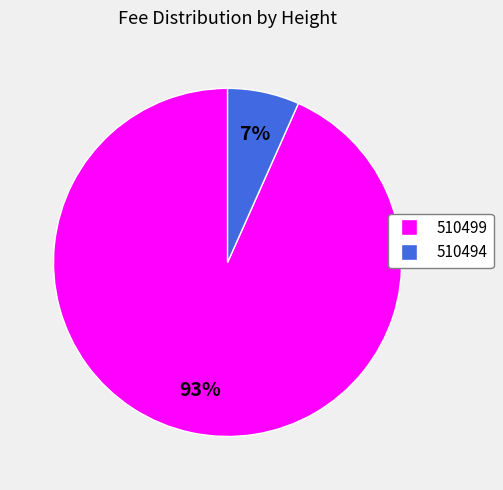

To the nearest percent, what is the combined percentage of 510494 and 510499?

100%